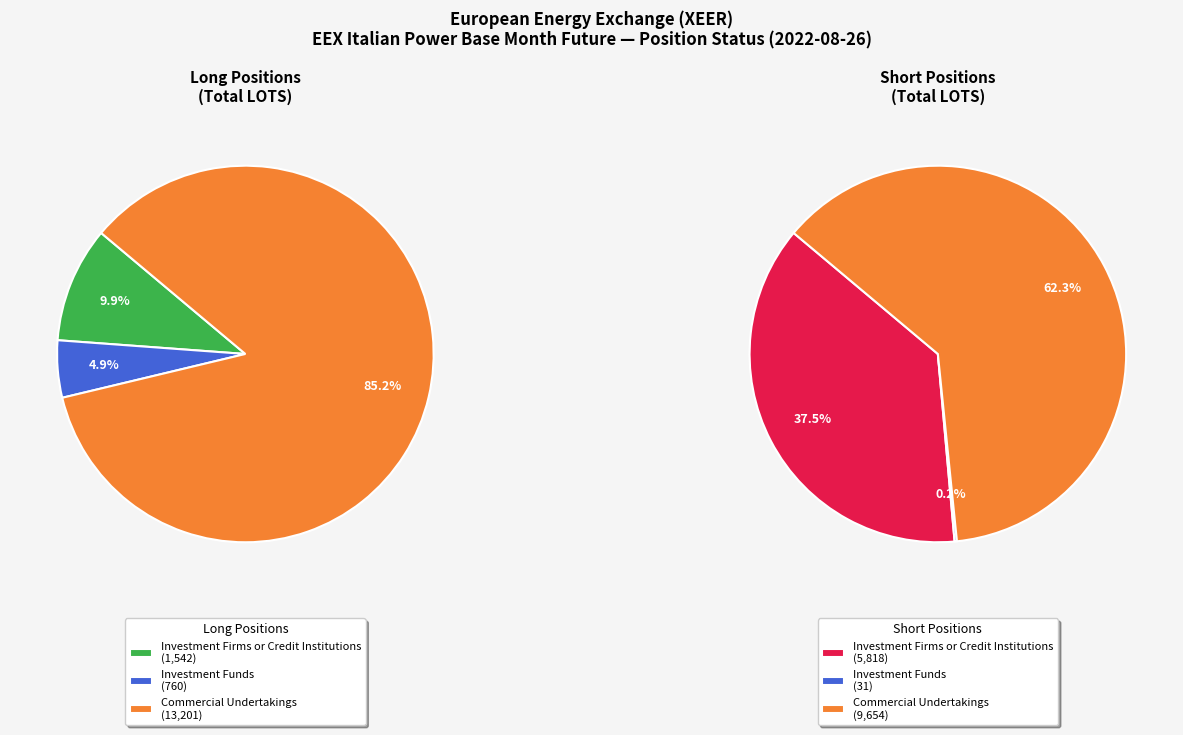

What portion of the pie excludes Commercial Undertakings?

14.8%